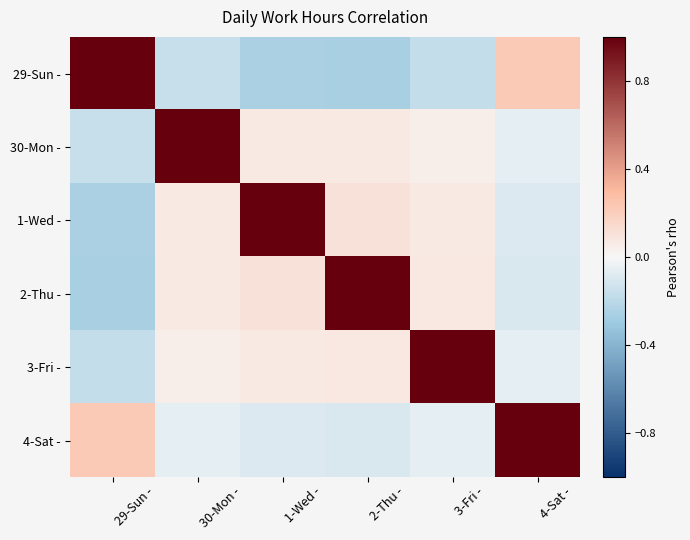

Which series changed the most between 29-Sun - and 3-Fri -?

29-Sun -